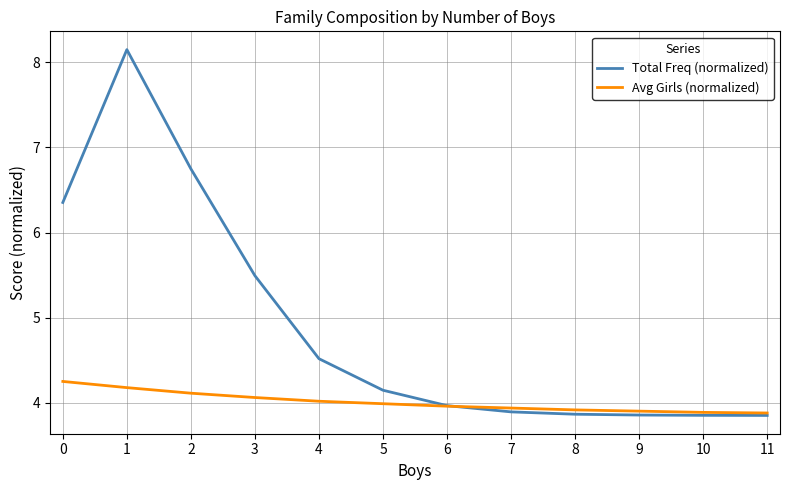

List the series in order of their overall mean, highest first.

Total Freq (normalized), Avg Girls (normalized)